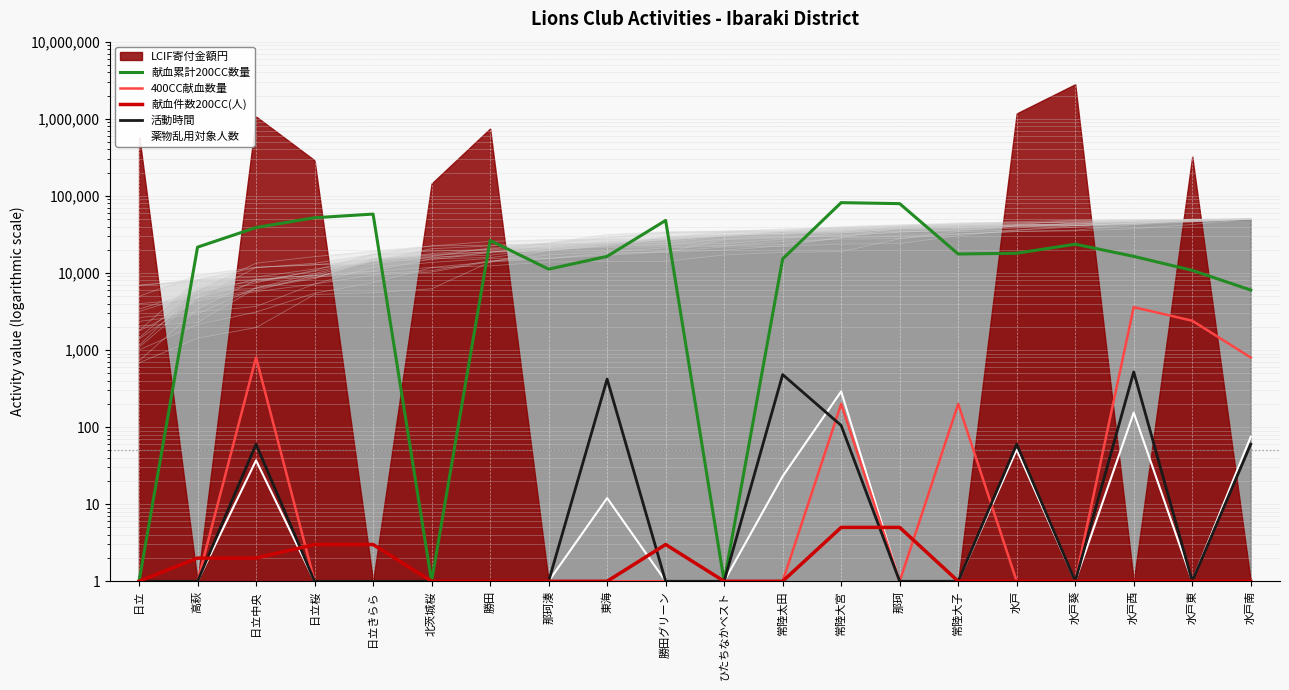

The value of 400CC献血数量 at 那珂 is 1. True or false?

True